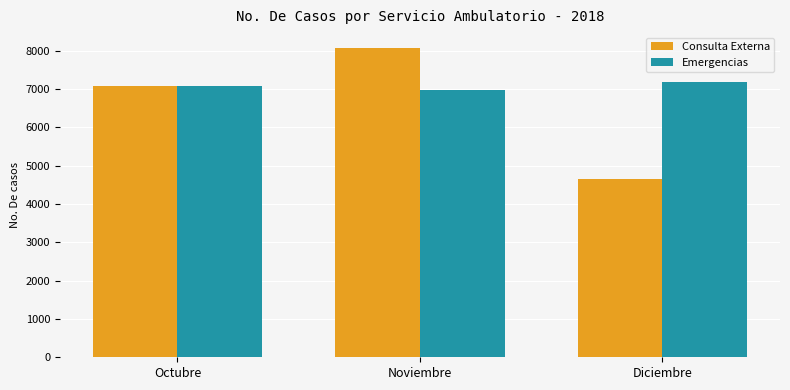

At which category is the sum across all series the highest?

Noviembre